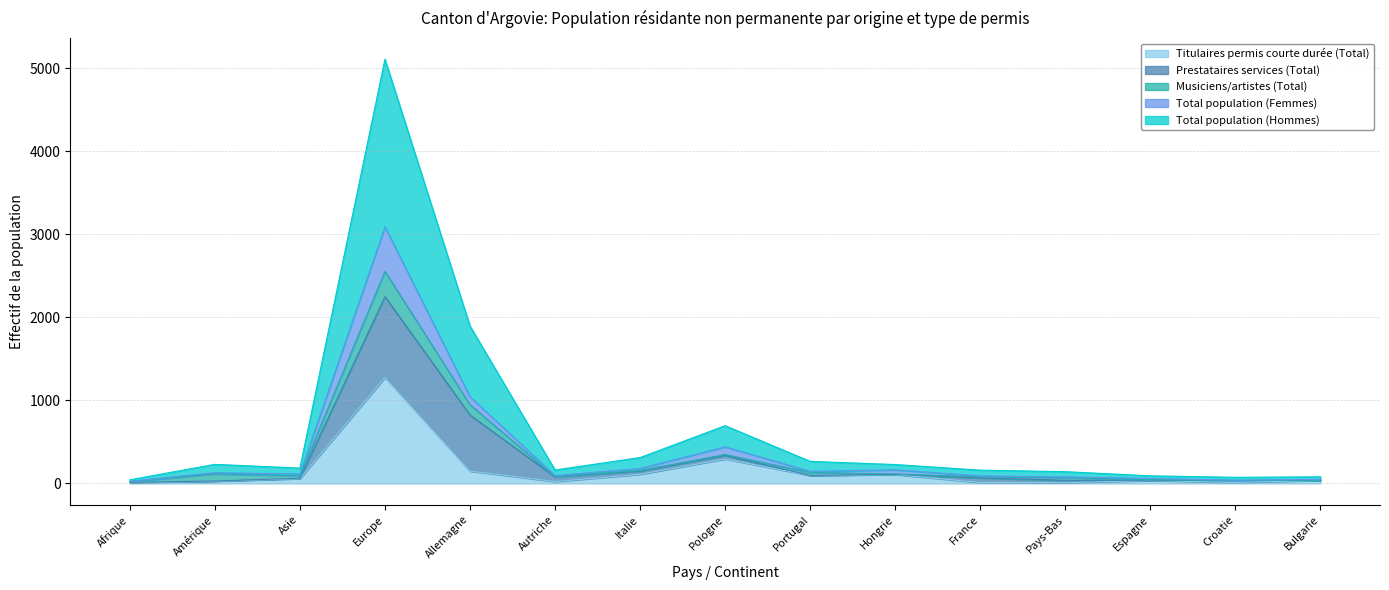

True or false: Total population (Femmes) and Titulaires permis courte durée (Total) intersect in this chart.

False